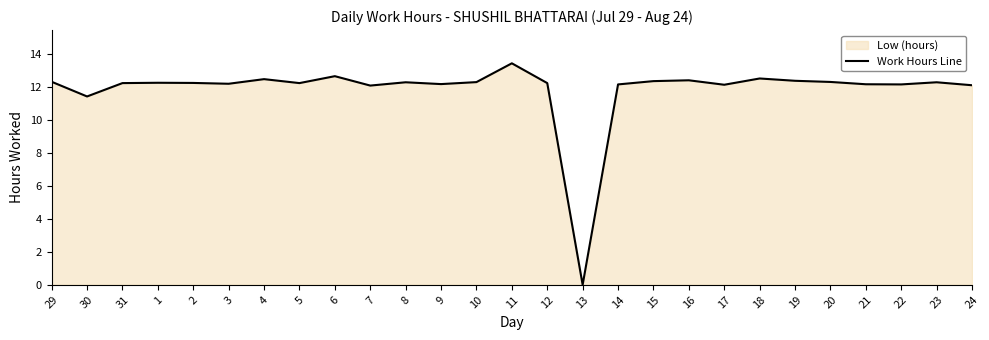

How many lines are shown in the chart?

1